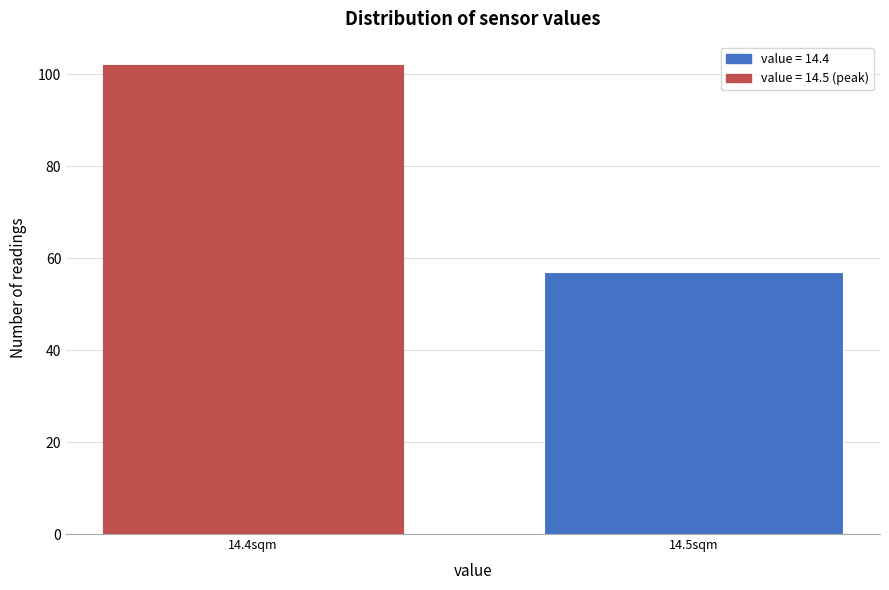

Reading left to right, extract all data points from this chart.

102	57